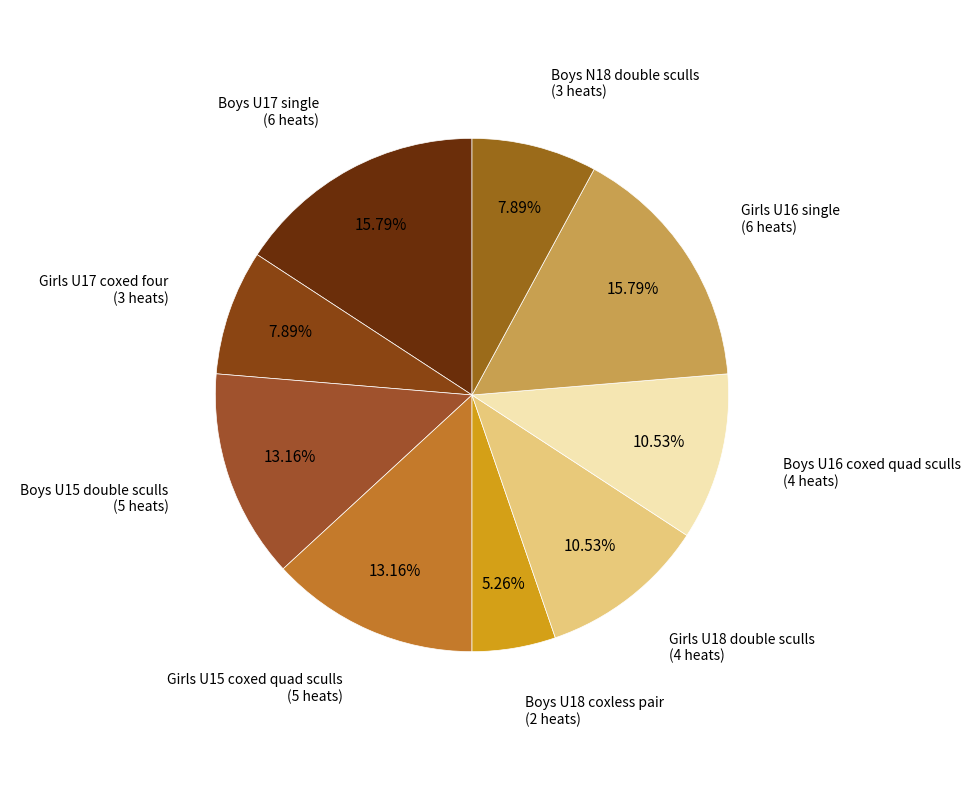

Is the sum of Boys U18 coxless pair and Boys U16 coxed quad sculls greater than half?

No